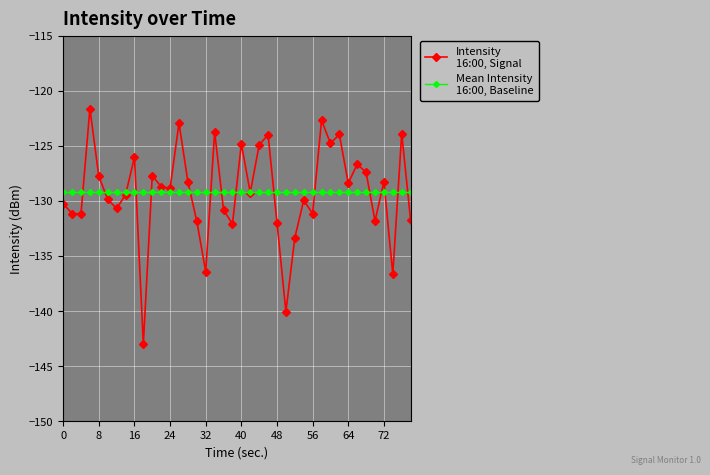

What is the smallest value displayed?

-143.0